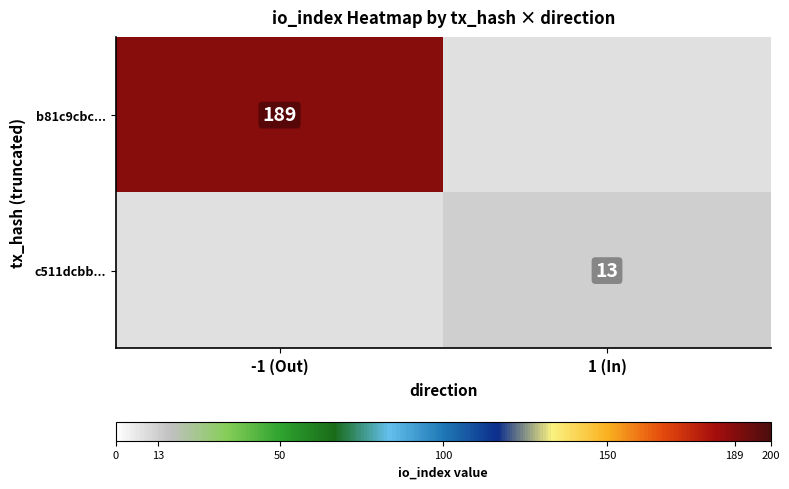

Is the value of c511dcbb... at 1 (In) greater than the value of b81c9cbc... at -1 (Out)?

No